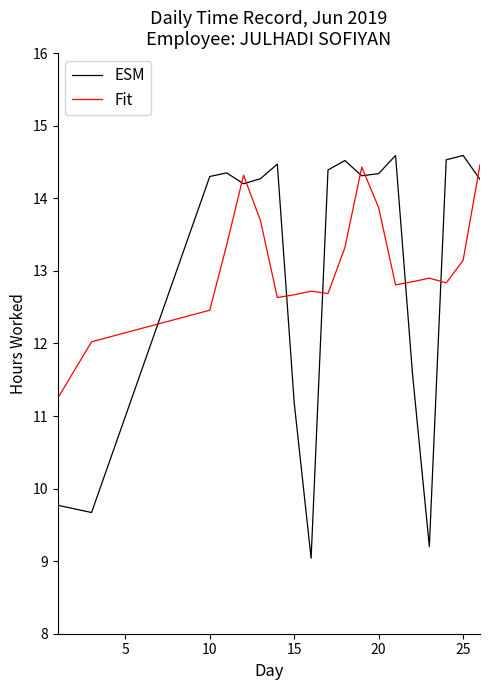

Which series has the widest spread of values?

ESM